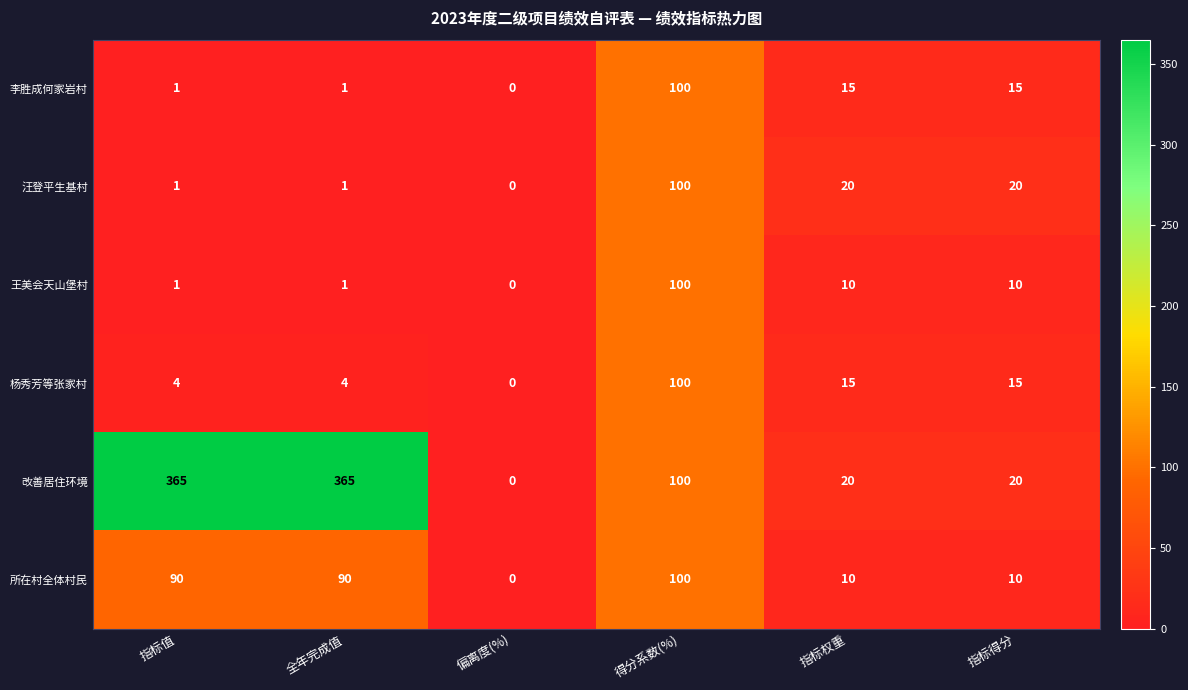

What is the average value of the 李胜成何家岩村 series?

22